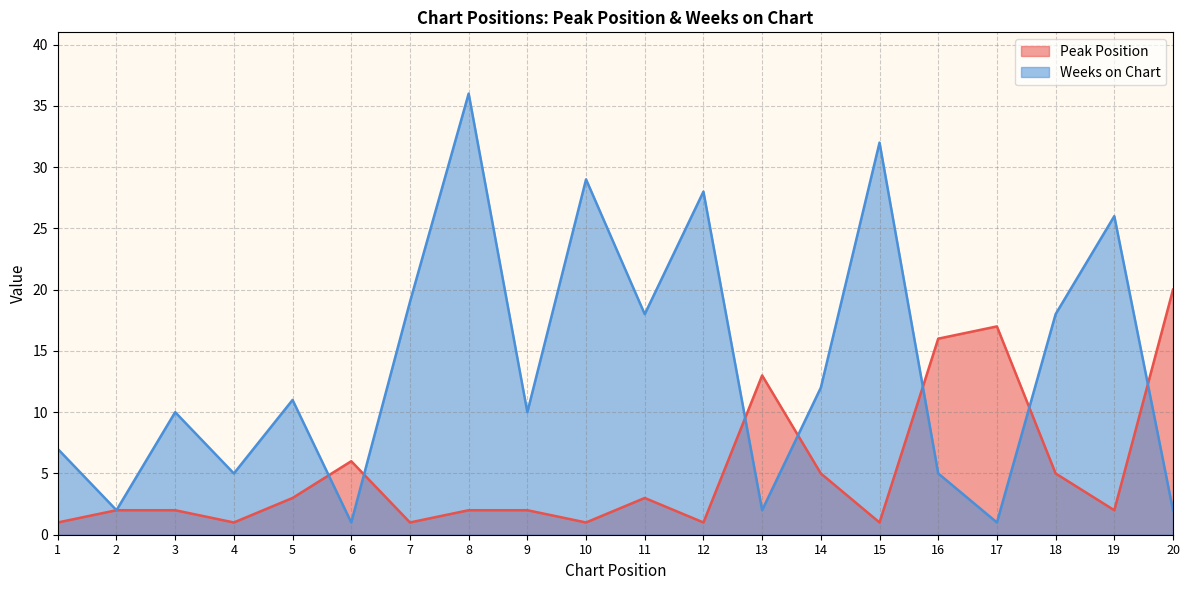

Where is Peak Position nearest to the value 10?

13